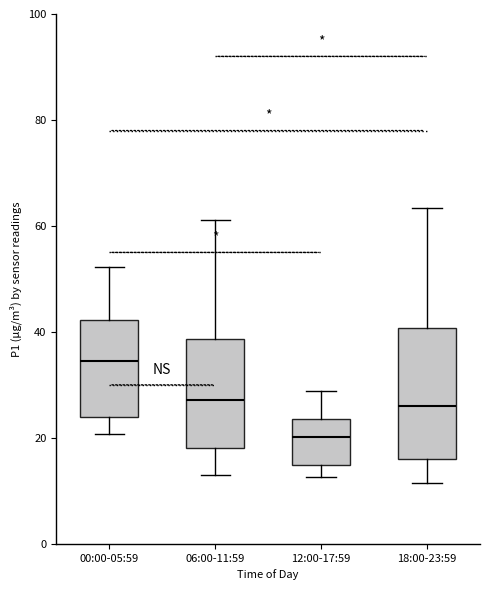

Which box has the highest median line?

00:00-05:59